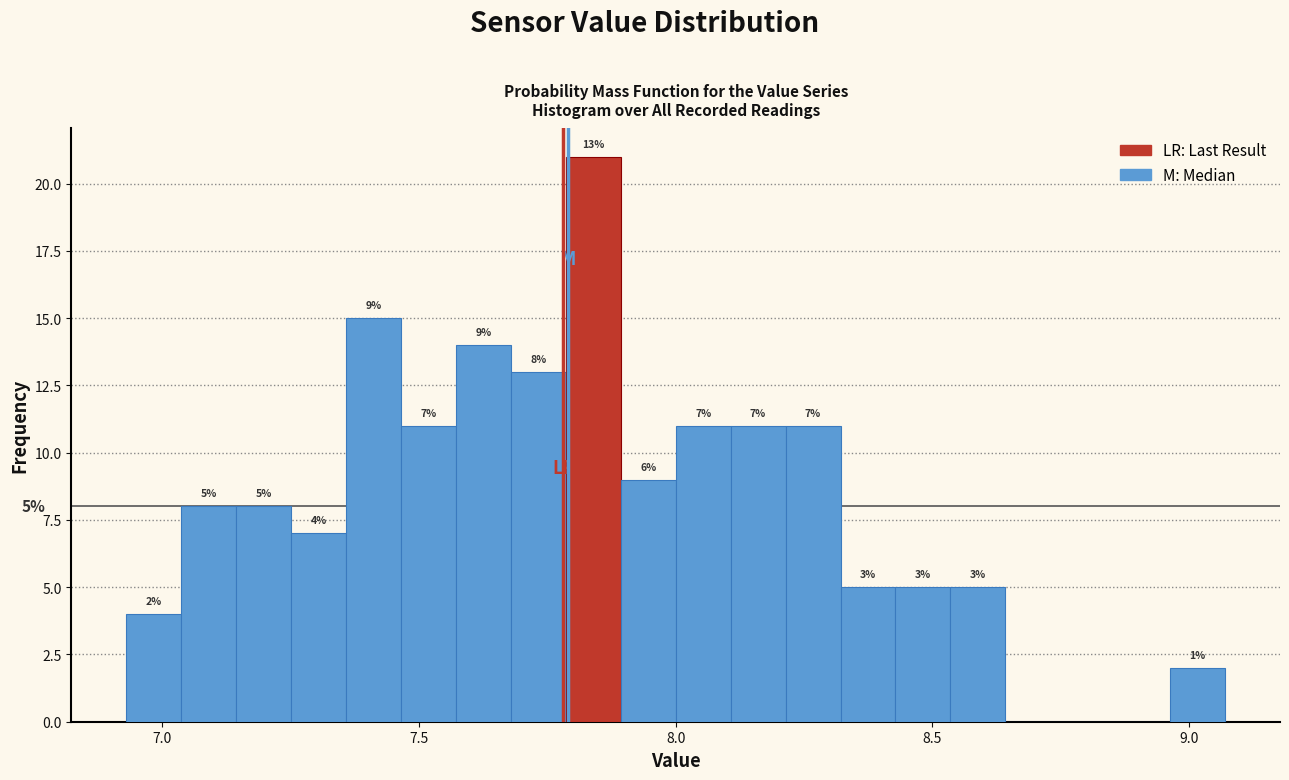

Read against the x-axis, roughly where is the centre of the tallest bar?

7.85